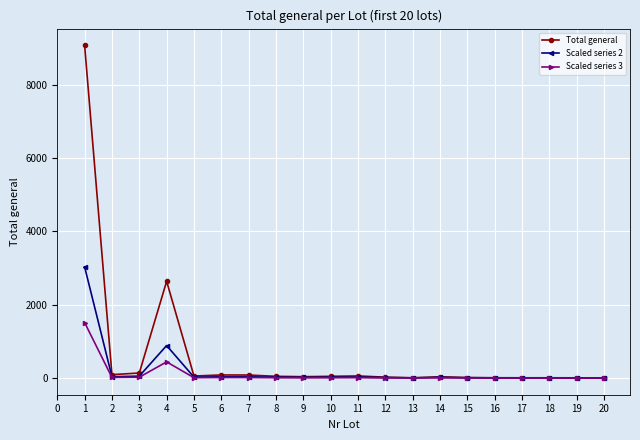

Between 4 and 13, which series saw the biggest shift?

Total general